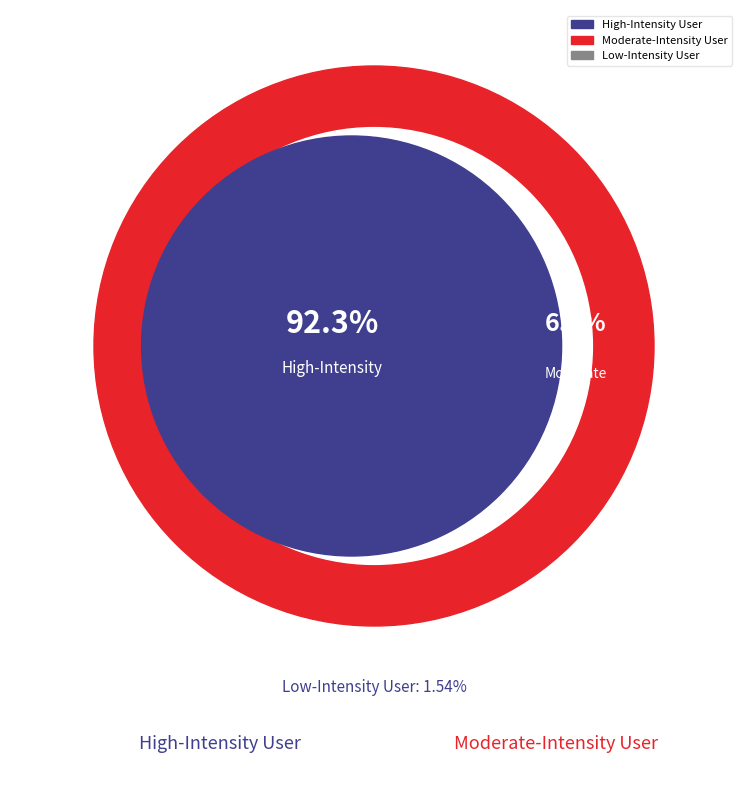

The Low-Intensity User slice represents 8% of the pie. True or false?

False